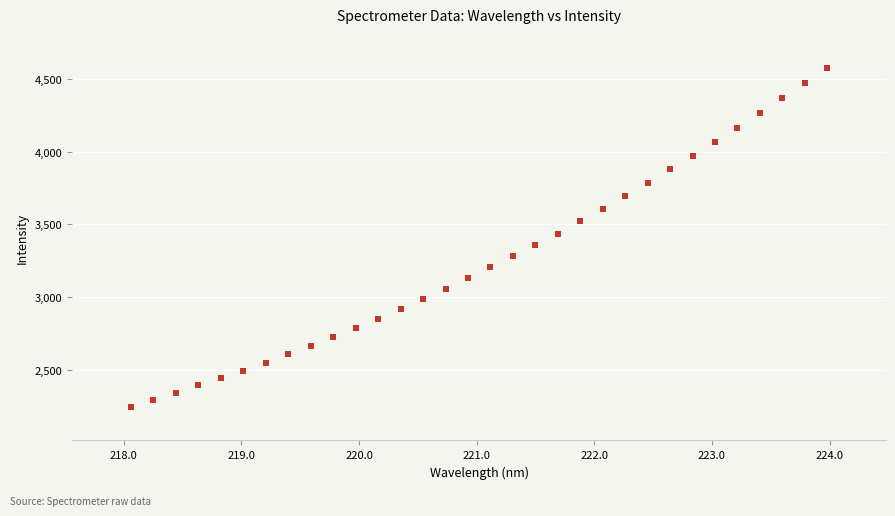

What is the range of Y values (max minus min)?

2332.5